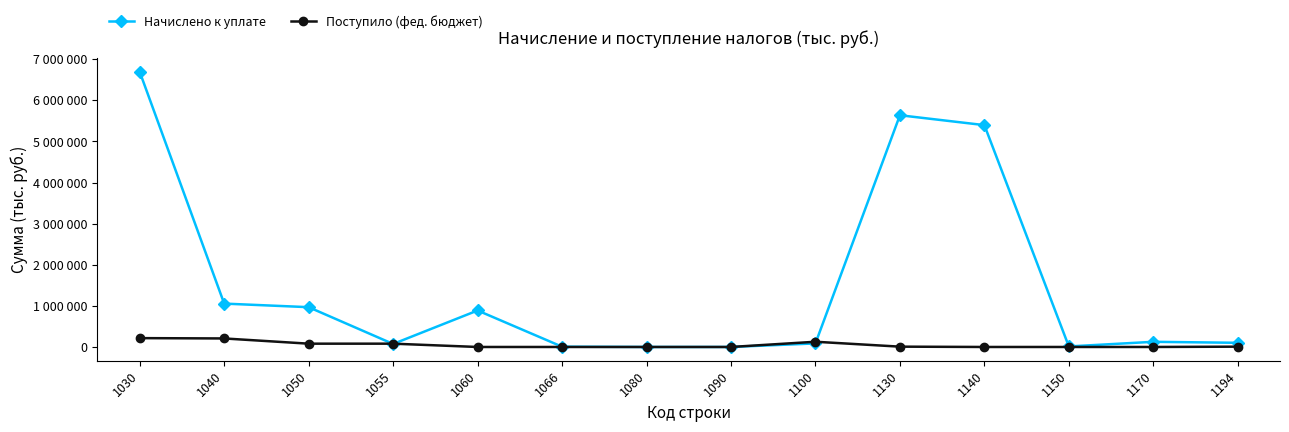

True or false: Поступило (фед. бюджет) has a value of 0 at 1060.

True